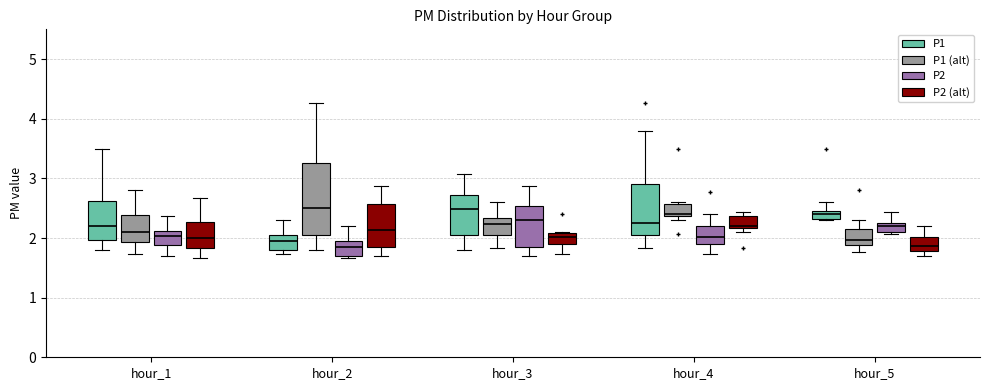

Comparing the boxes themselves (not the whiskers), which one is the tallest?

hour_2 (P1 (alt))